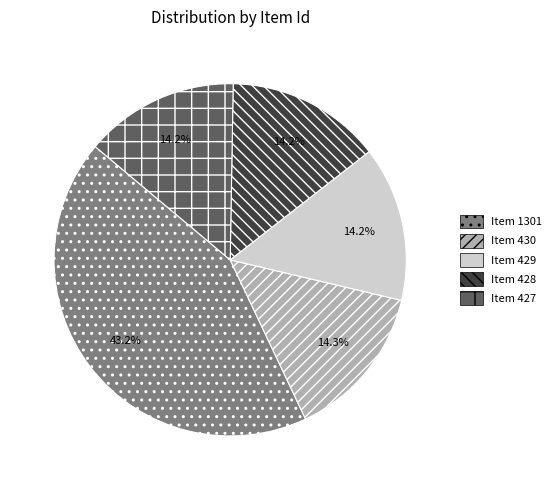

Between Item 1301 and Item 430, which is larger?

Item 1301